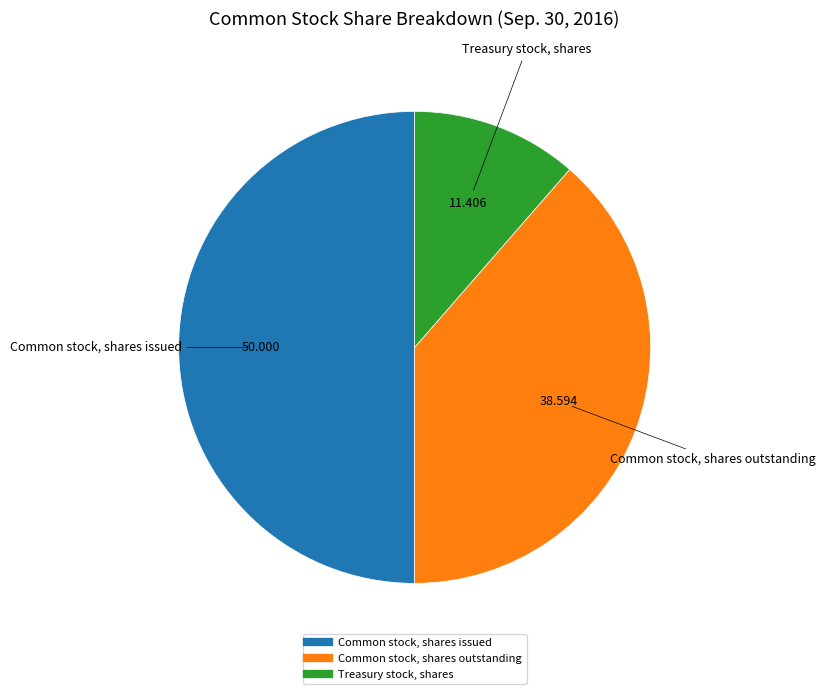

Which slice is the smallest?

Treasury stock, shares